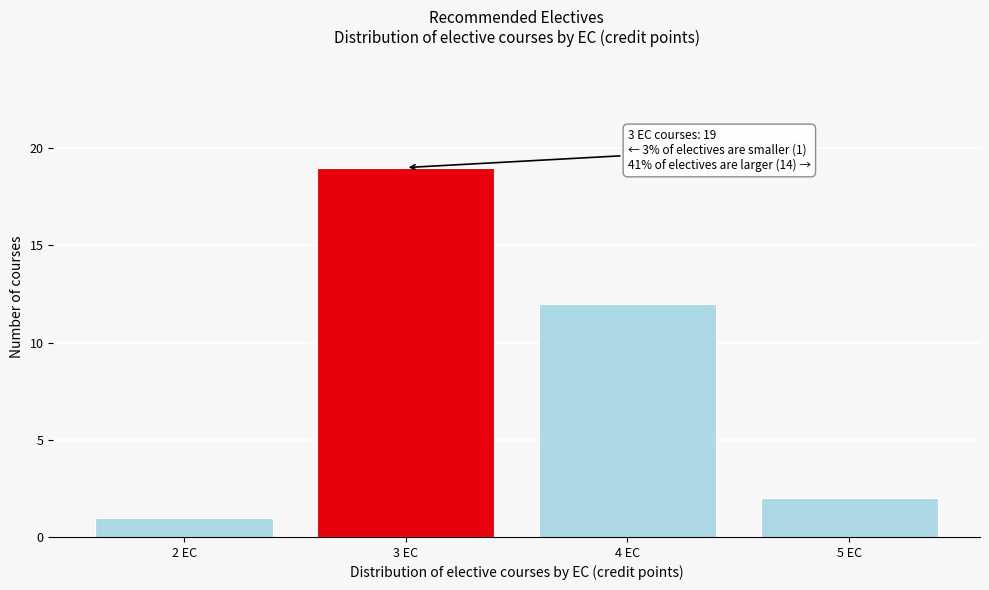

Reading left to right, transcribe all the data shown in this chart.

2 EC=1	3 EC=19	4 EC=12	5 EC=2